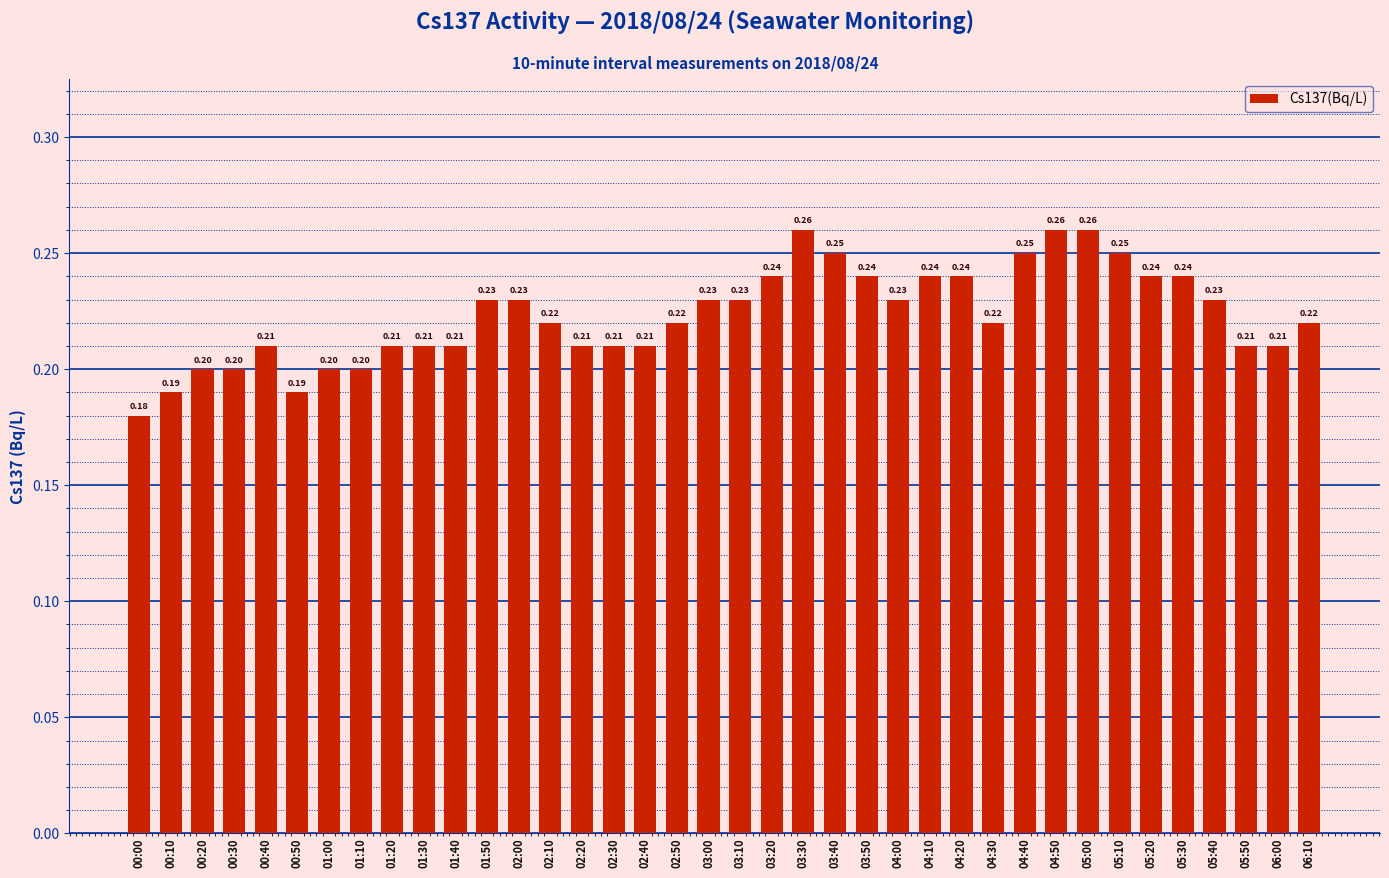

How many bars are there in total?

38